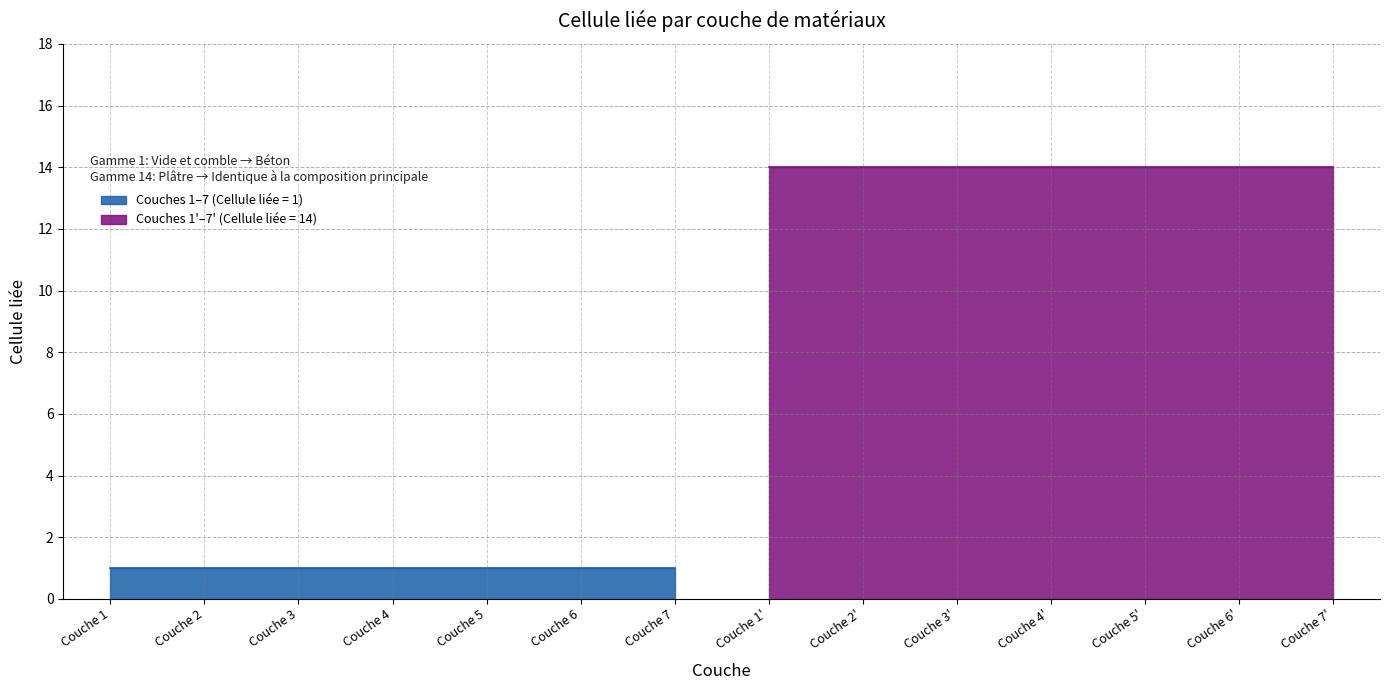

What is the label of the 9th point from the left?

Couche 2'